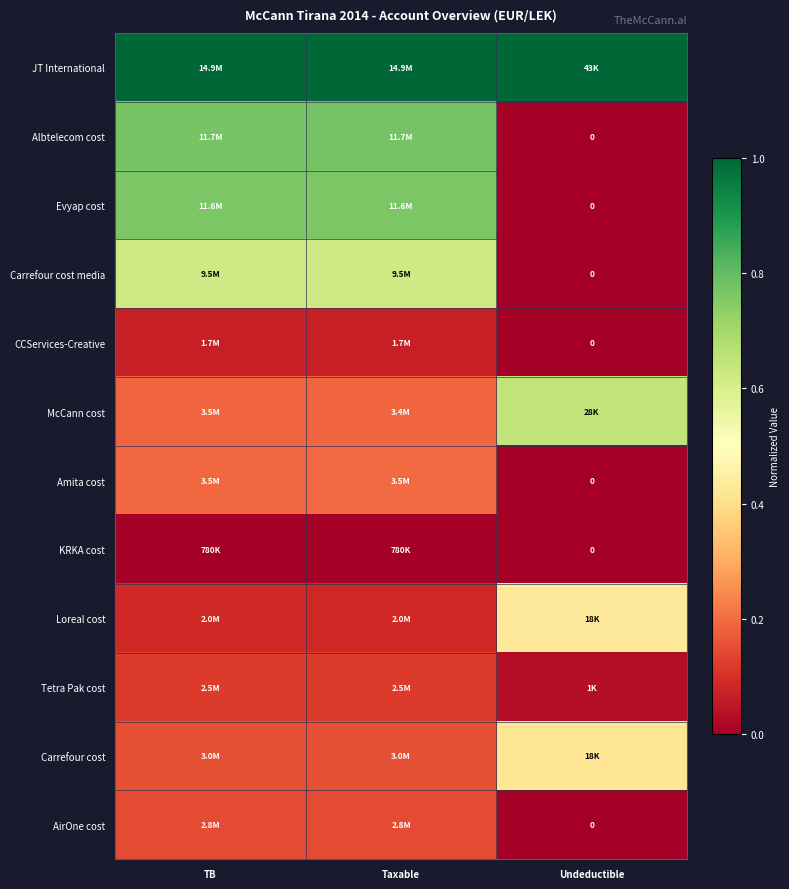

The value of JT International at TB is 1.6. True or false?

False